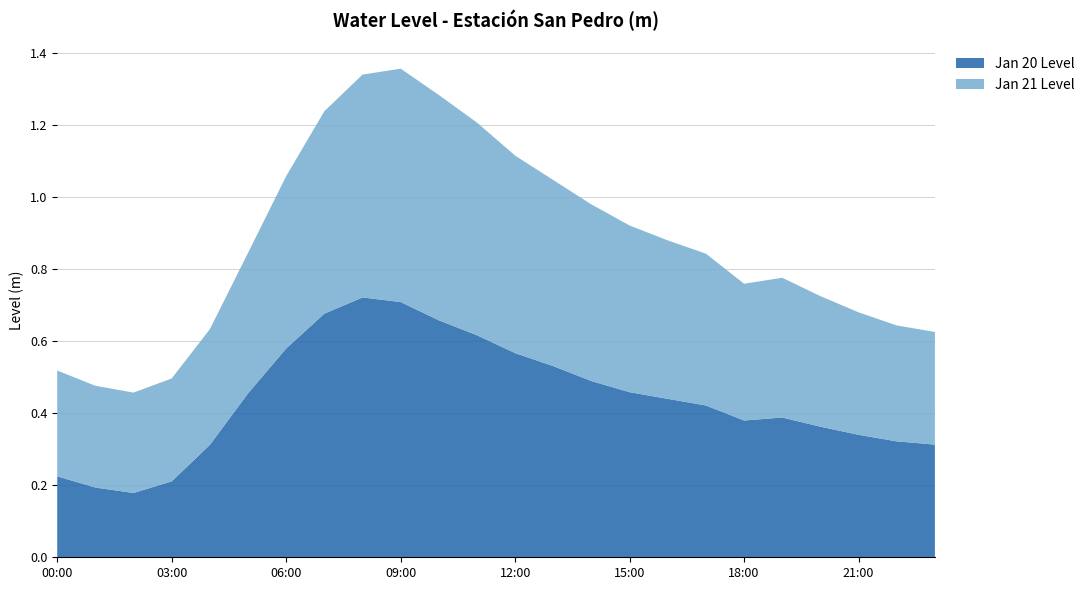

Reading left to right, transcribe all the data shown in this chart.

Jan 20 Level: 00:00=0.2	01:00=0.2	02:00=0.2	03:00=0.2	04:00=0.3	05:00=0.5	06:00=0.6	07:00=0.7	08:00=0.7	09:00=0.7	10:00=0.7	11:00=0.6	12:00=0.6	13:00=0.5	14:00=0.5	15:00=0.5	16:00=0.4	17:00=0.4	18:00=0.4	19:00=0.4	20:00=0.4	21:00=0.3	22:00=0.3	23:00=0.3
Jan 21 Level: 00:00=0.3	01:00=0.3	02:00=0.3	03:00=0.3	04:00=0.3	05:00=0.4	06:00=0.5	07:00=0.6	08:00=0.6	09:00=0.6	10:00=0.6	11:00=0.6	12:00=0.5	13:00=0.5	14:00=0.5	15:00=0.5	16:00=0.4	17:00=0.4	18:00=0.4	19:00=0.4	20:00=0.4	21:00=0.3	22:00=0.3	23:00=0.3